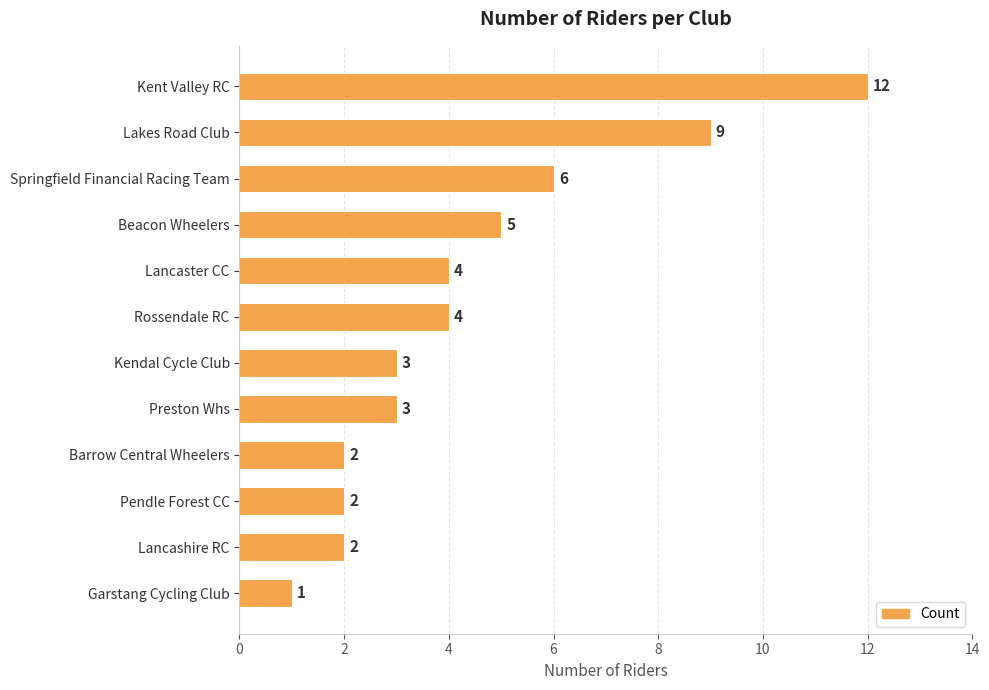

Approximately how many times larger is the value at Rossendale RC compared to Pendle Forest CC?

2.0